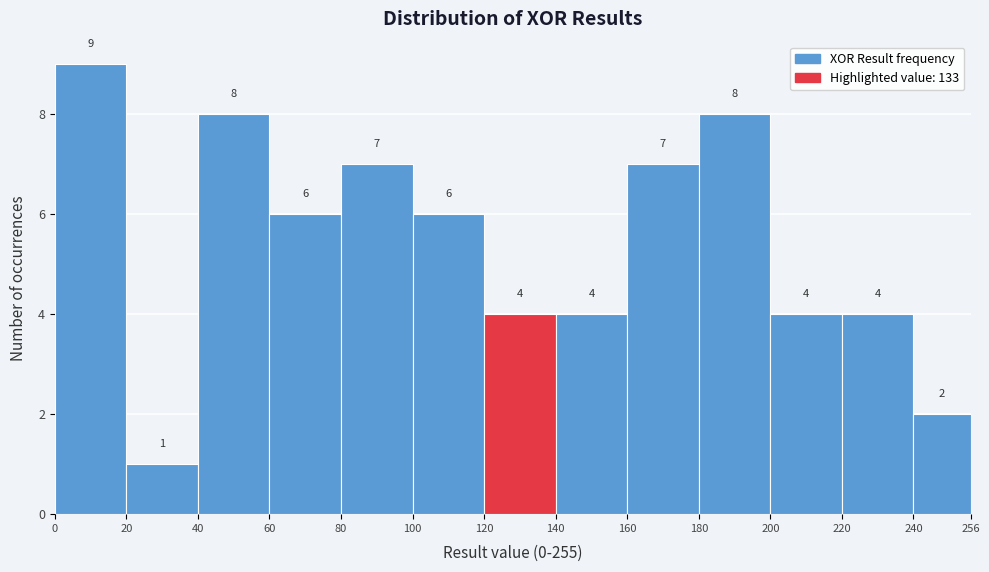

Reading left to right, transcribe this chart: for each bar, give the range it covers on the x-axis and its height.

0 to 20: 9
20 to 40: 1
40 to 60: 8
60 to 80: 6
80 to 100: 7
100 to 120: 6
120 to 140: 4
140 to 160: 4
160 to 180: 7
180 to 200: 8
200 to 220: 4
220 to 240: 4
240 to 256: 2